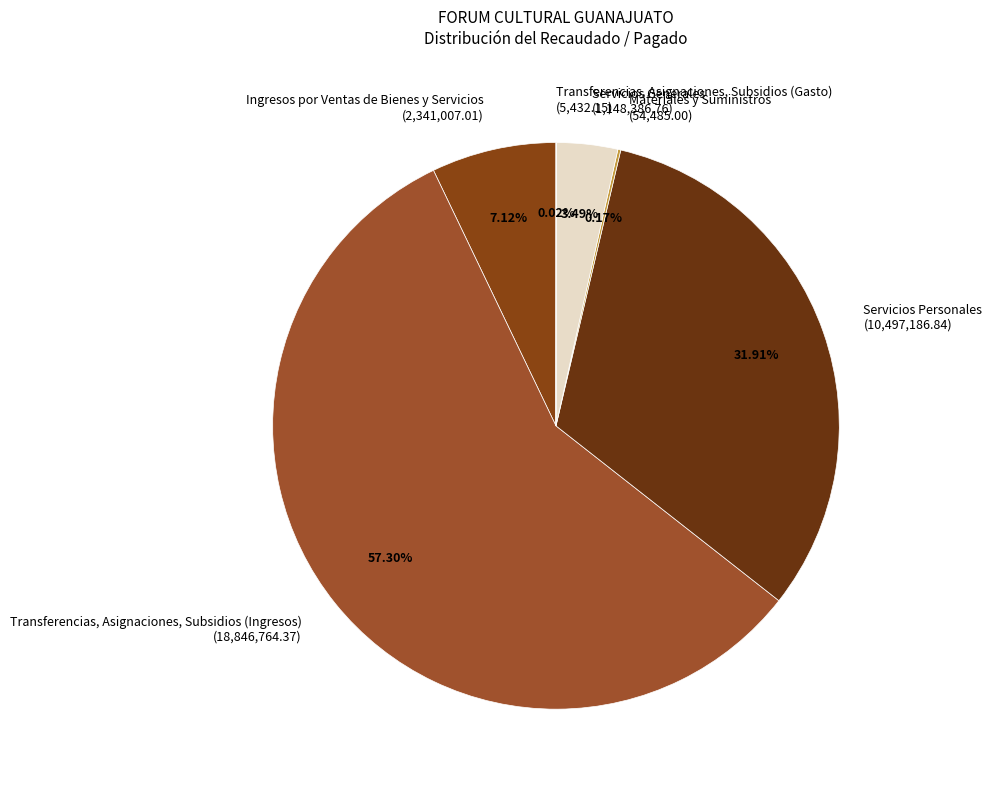

Which has a higher value, Servicios Personales (10,497,186.84) or Transferencias, Asignaciones, Subsidios (Ingresos) (18,846,764.37)?

Transferencias, Asignaciones, Subsidios (Ingresos) (18,846,764.37)